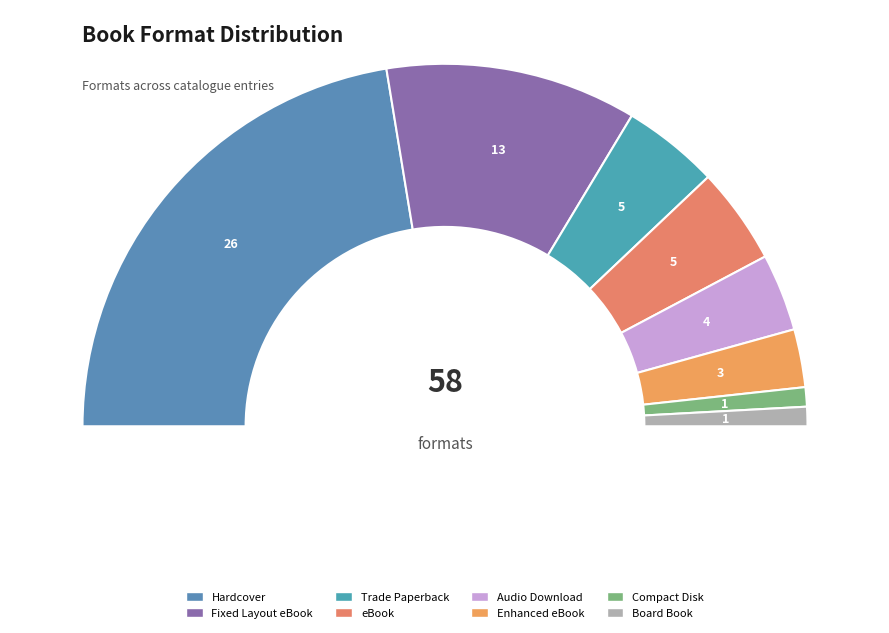

What is the largest slice in the pie chart?

Hardcover